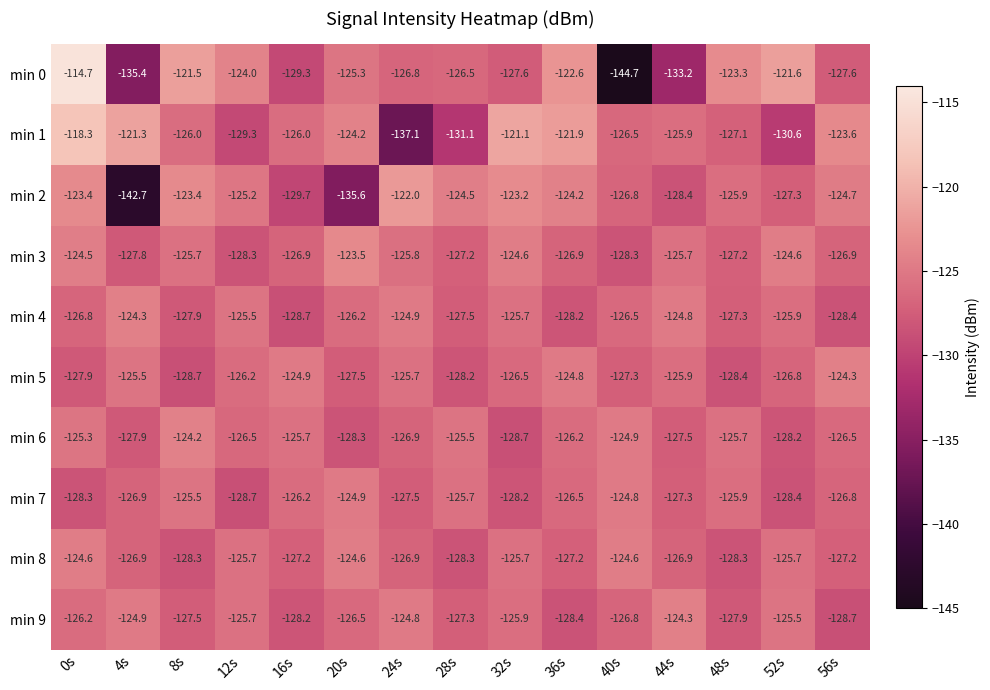

Is it true that min 6 equals -126.9 at 24s?

True